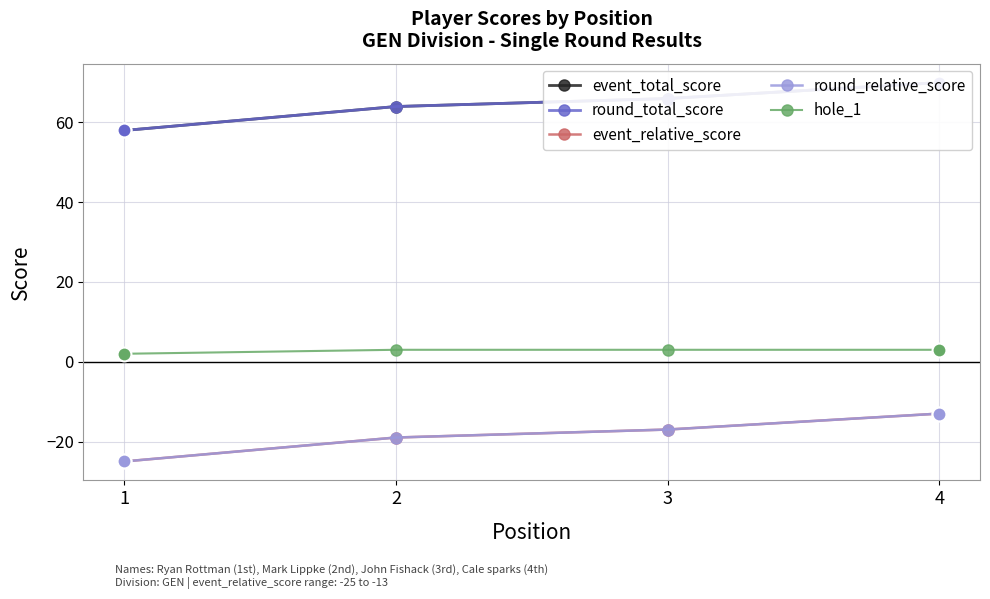

Which series has the largest total across all categories?

event_total_score